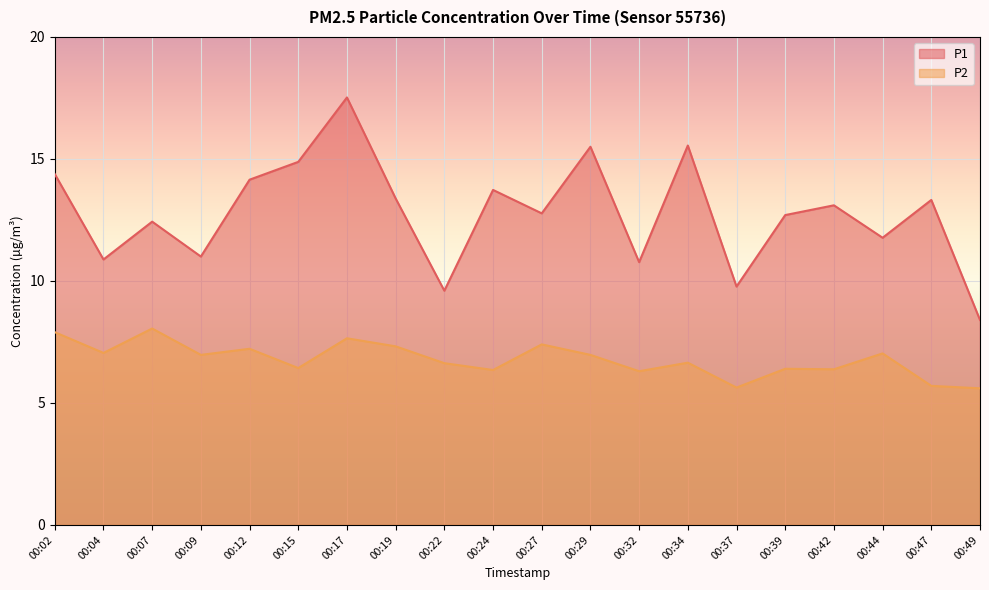

List the labels in order of P2 value, largest first.

00:07, 00:02, 00:17, 00:27, 00:19, 00:12, 00:04, 00:44, 00:09, 00:29, 00:34, 00:22, 00:15, 00:39, 00:42, 00:24, 00:32, 00:47, 00:37, 00:49